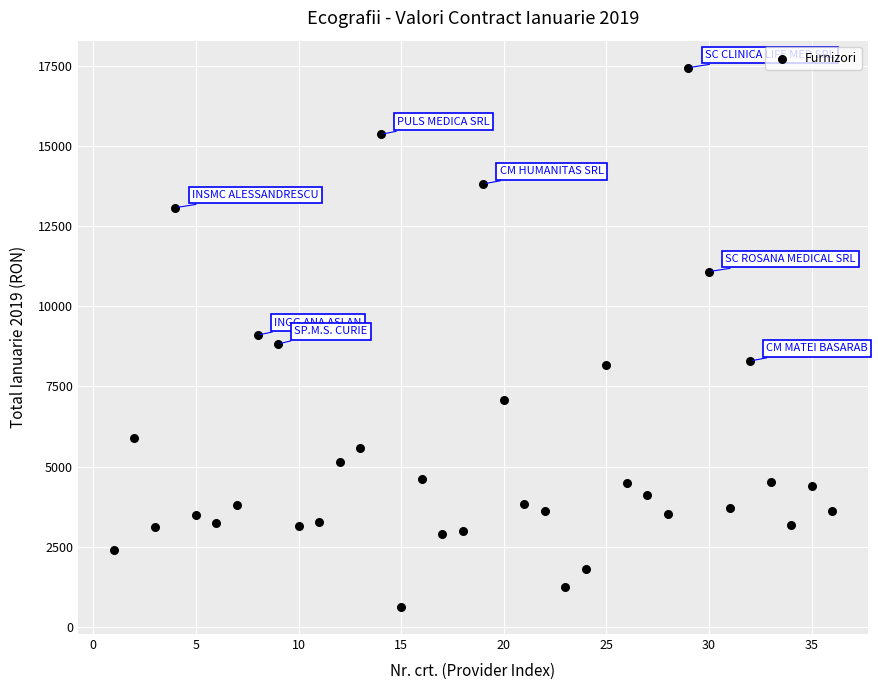

What is the range of X values (max minus min)?

35.0